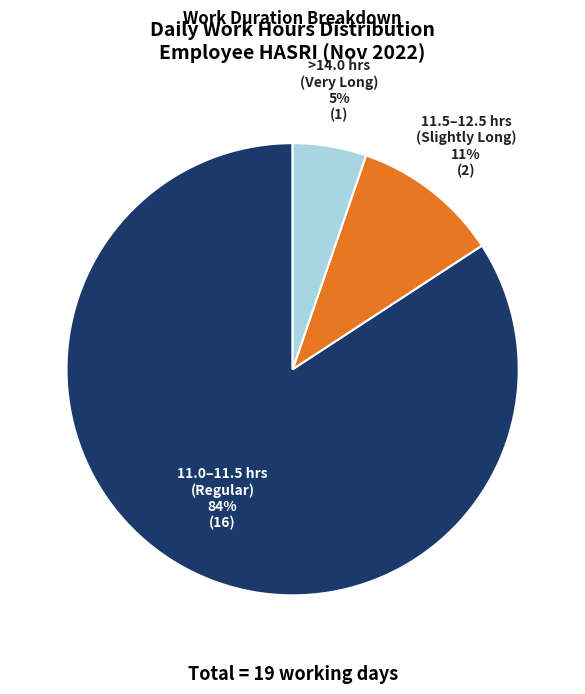

Rank the categories by value from highest to lowest.

11.0–11.5 hrs (Regular), 11.5–12.5 hrs (Slightly Long), >14.0 hrs (Very Long)